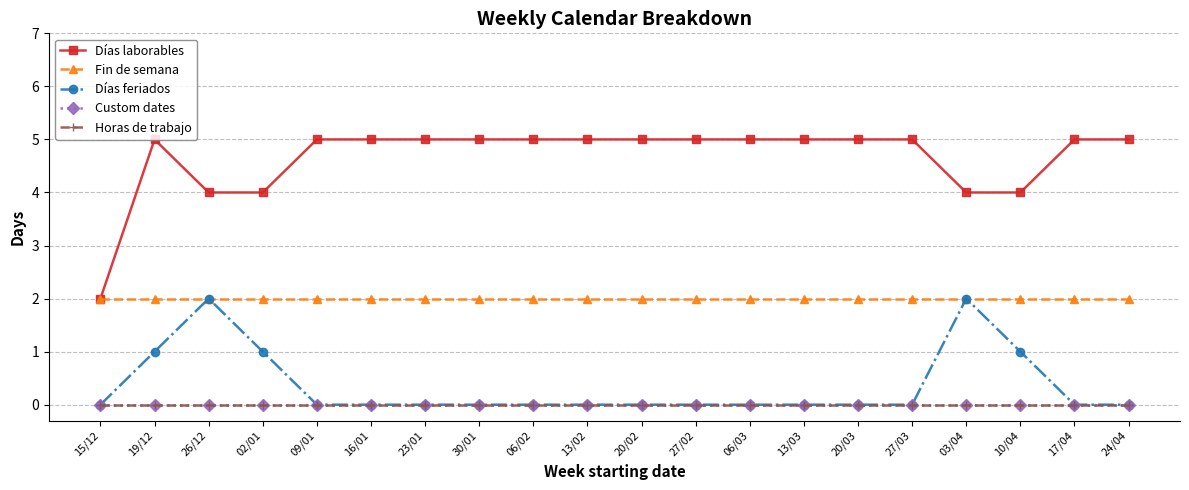

Reading left to right, what are all the values shown in this chart?

Días laborables: 15/12=2	19/12=5	26/12=4	02/01=4	09/01=5	16/01=5	23/01=5	30/01=5	06/02=5	13/02=5	20/02=5	27/02=5	06/03=5	13/03=5	20/03=5	27/03=5	03/04=4	10/04=4	17/04=5	24/04=5
Fin de semana: 15/12=2	19/12=2	26/12=2	02/01=2	09/01=2	16/01=2	23/01=2	30/01=2	06/02=2	13/02=2	20/02=2	27/02=2	06/03=2	13/03=2	20/03=2	27/03=2	03/04=2	10/04=2	17/04=2	24/04=2
Días feriados: 15/12=0	19/12=1	26/12=2	02/01=1	09/01=0	16/01=0	23/01=0	30/01=0	06/02=0	13/02=0	20/02=0	27/02=0	06/03=0	13/03=0	20/03=0	27/03=0	03/04=2	10/04=1	17/04=0	24/04=0
Custom dates: 15/12=0	19/12=0	26/12=0	02/01=0	09/01=0	16/01=0	23/01=0	30/01=0	06/02=0	13/02=0	20/02=0	27/02=0	06/03=0	13/03=0	20/03=0	27/03=0	03/04=0	10/04=0	17/04=0	24/04=0
Horas de trabajo: 15/12=0	19/12=0	26/12=0	02/01=0	09/01=0	16/01=0	23/01=0	30/01=0	06/02=0	13/02=0	20/02=0	27/02=0	06/03=0	13/03=0	20/03=0	27/03=0	03/04=0	10/04=0	17/04=0	24/04=0